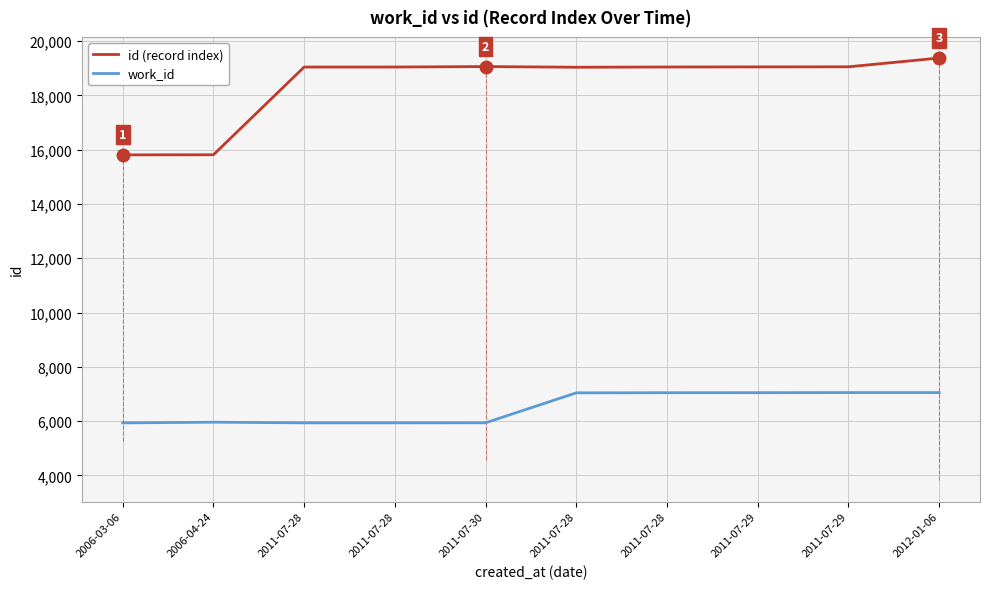

Where is work_id nearest to the value 6492?

2006-04-24